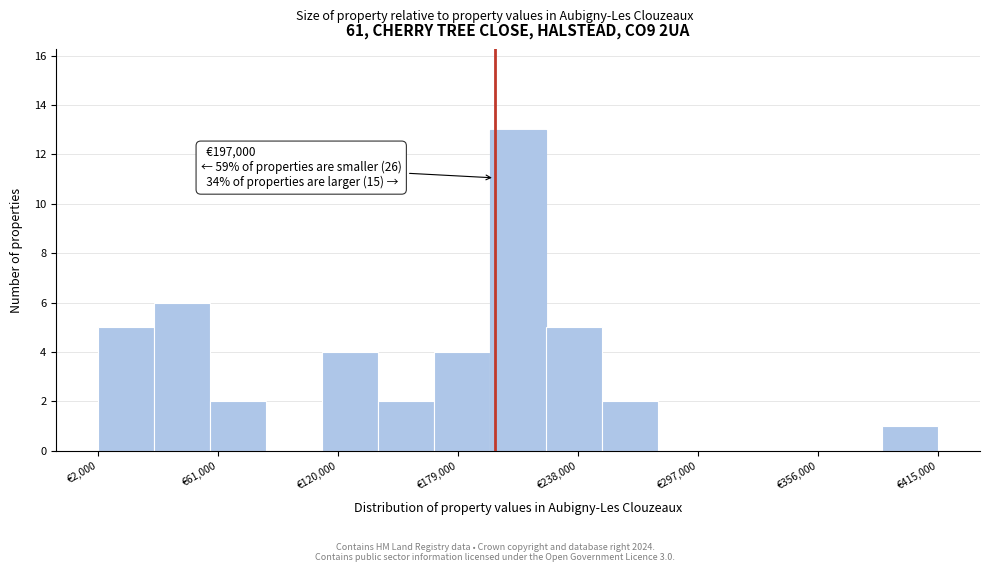

Around what value on the x-axis is the tallest bar? Give the approximate position of its centre, as read against the axis.

210000